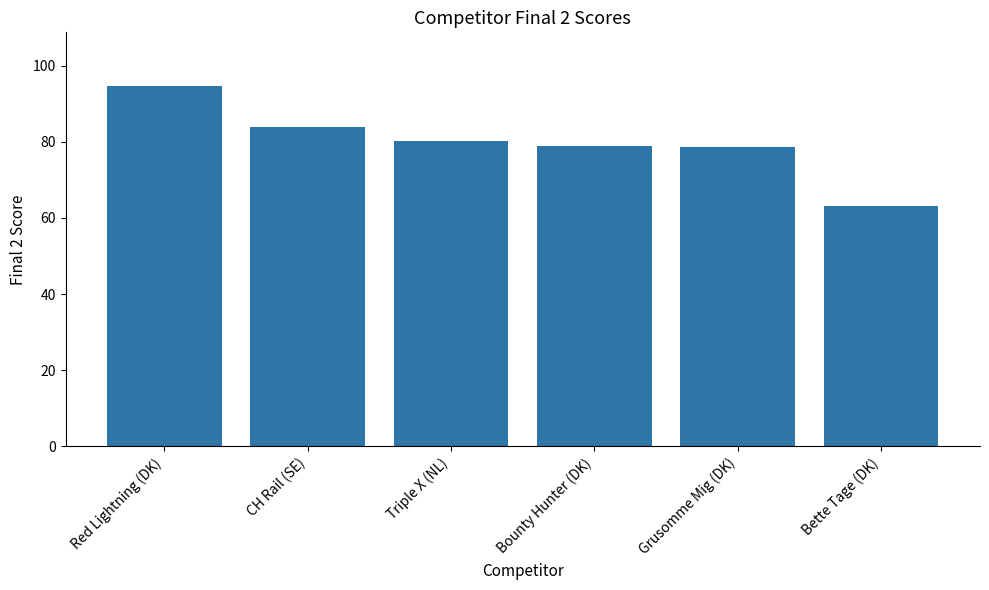

What is the minimum value shown in the chart?

63.2